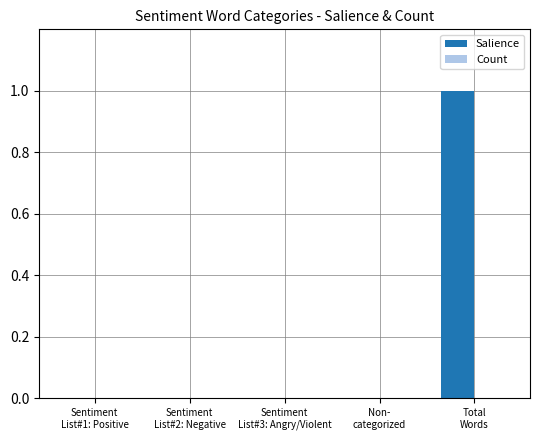

Are the bars horizontal?

No